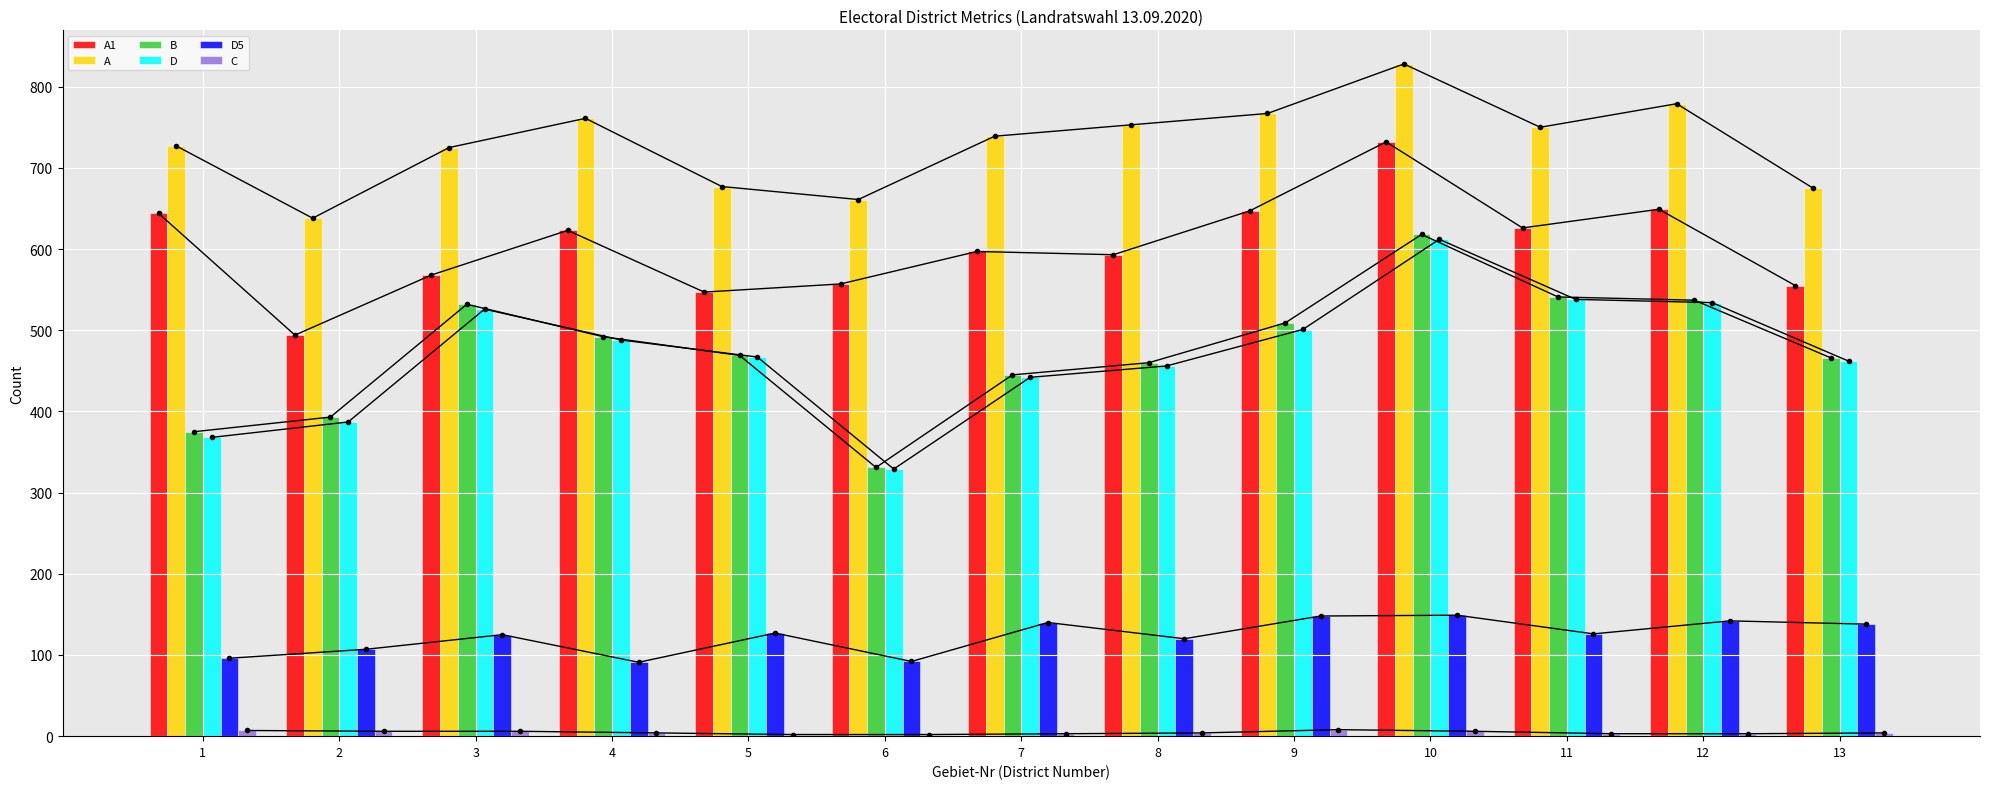

At how many categories does at least one series exceed 181?

13